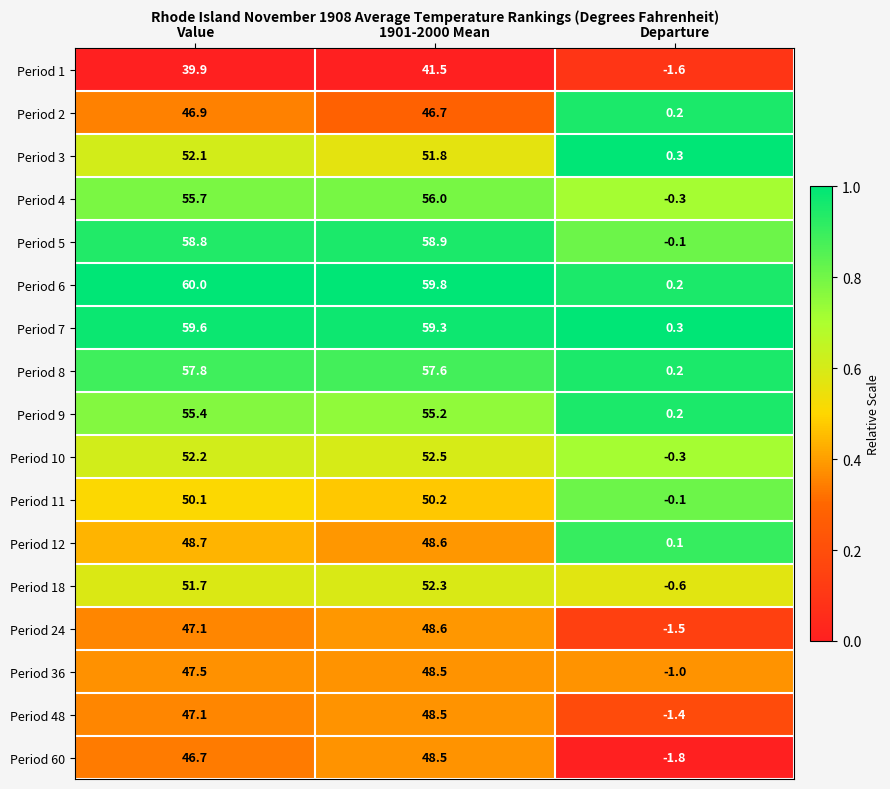

What is the average value of the Period 12 series?

32.5